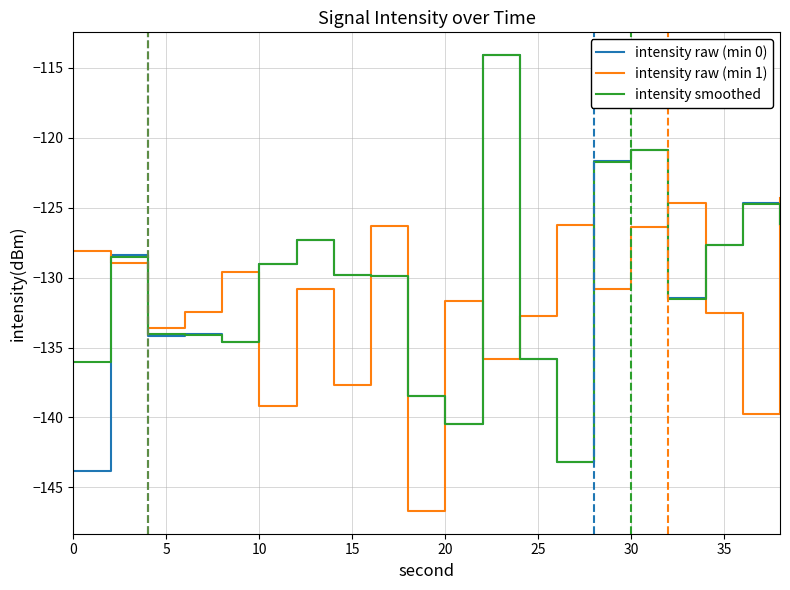

What is the maximum value for intensity smoothed?

-114.1